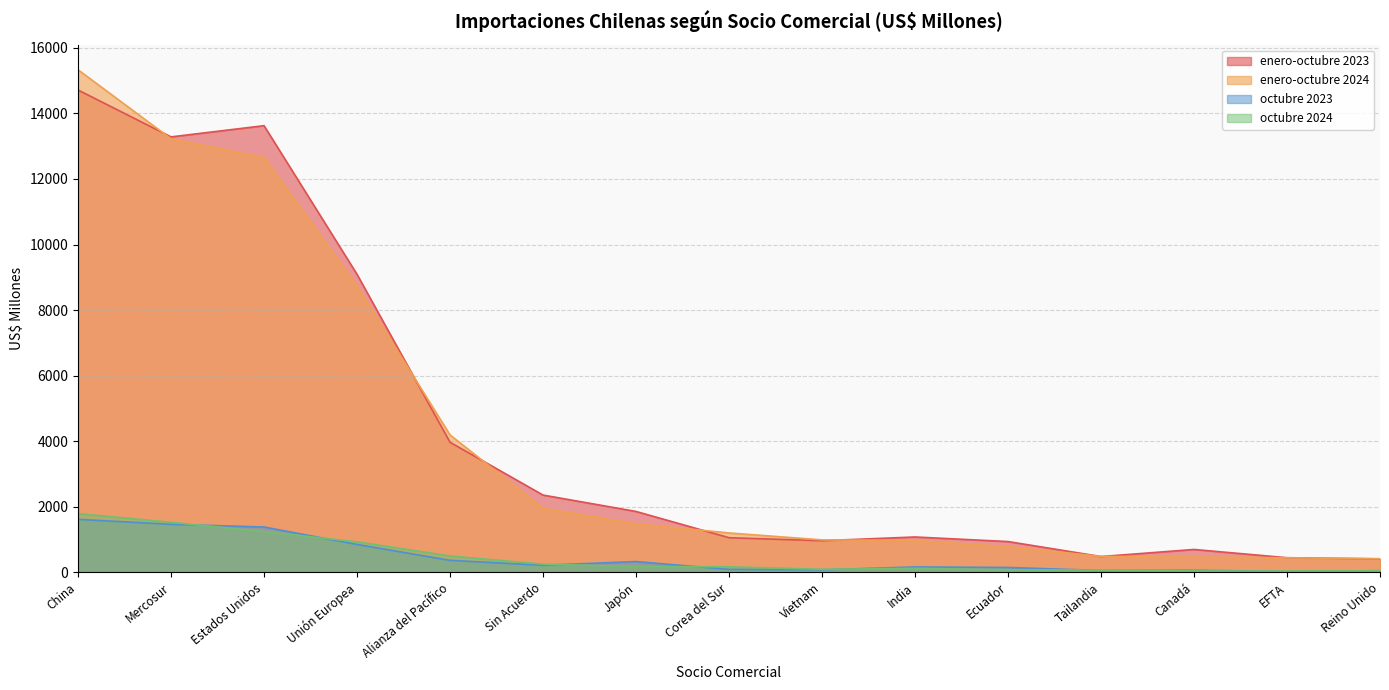

What is the label of the 5th point from the left?

Alianza del Pacífico